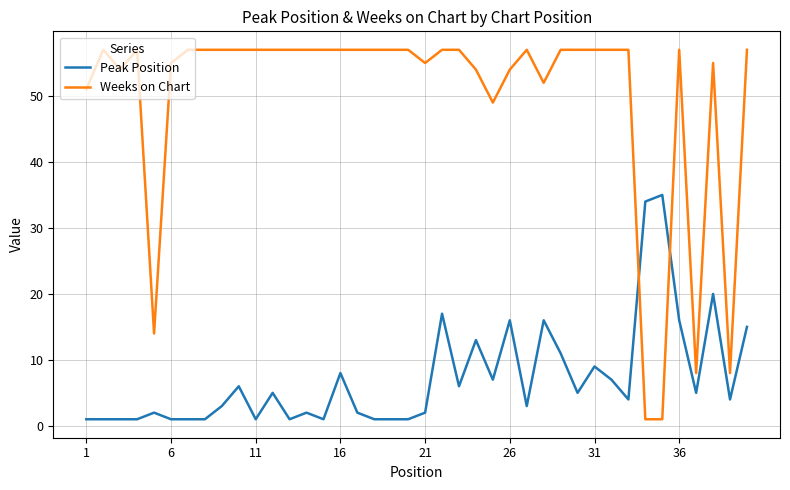

How many times do Peak Position and Weeks on Chart cross each other?

2